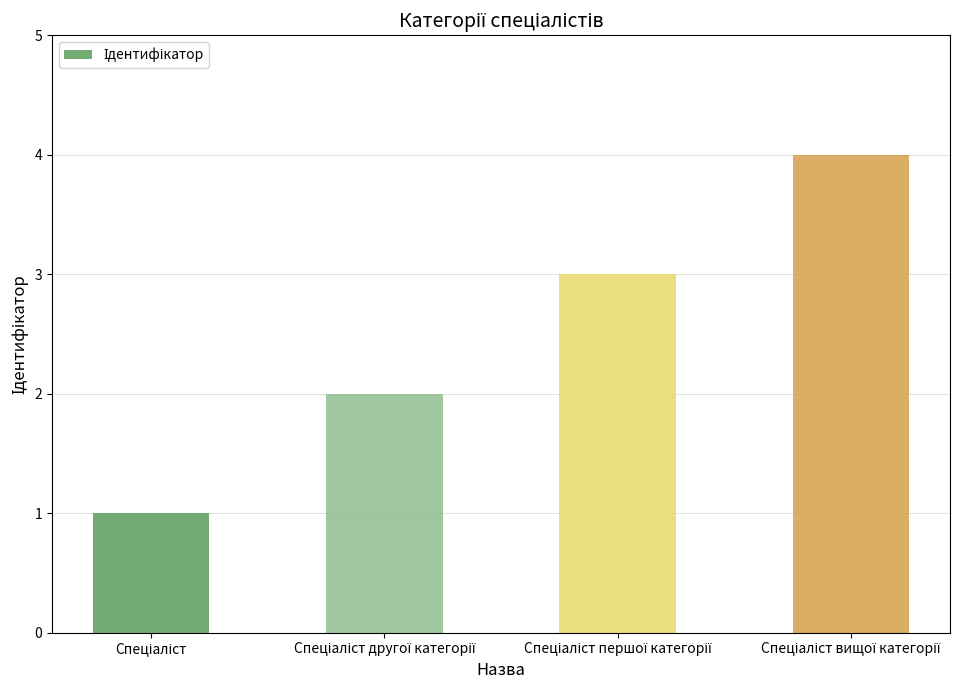

What is the greatest value displayed?

4